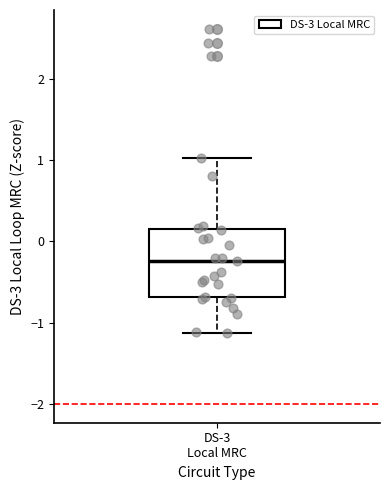

Where does the upper whisker of the box for DS-3 Local MRC end on the y-axis? The values are not printed on the chart, so give them approximately, as read against the axis.

1.0